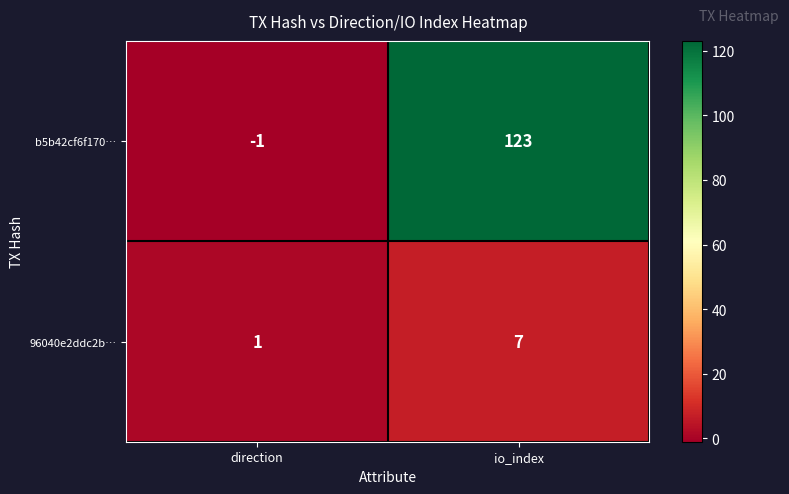

Between direction and io_index, which series saw the biggest shift?

b5b42cf6f170…